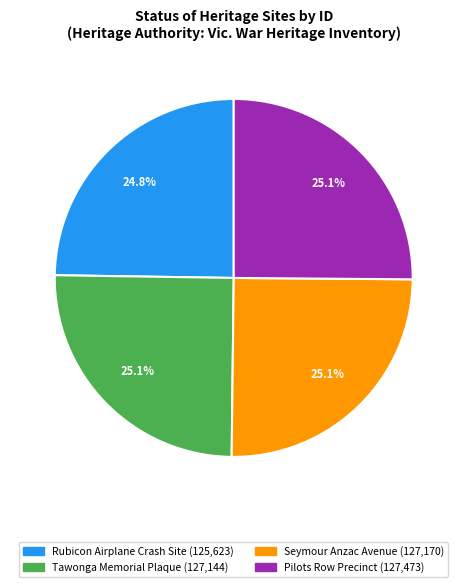

Does Rubicon Airplane Crash Site account for over 50% of the chart?

No